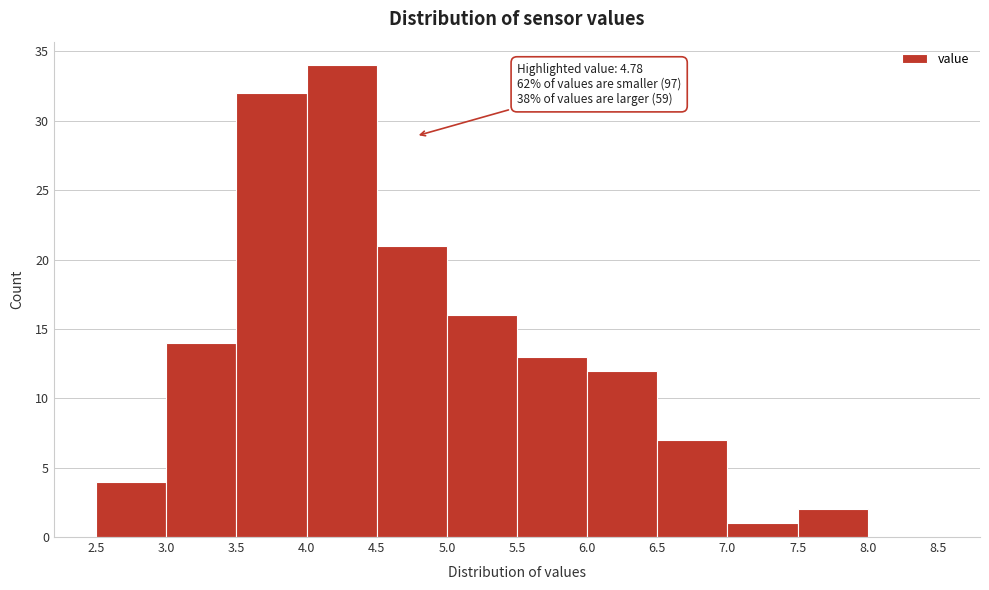

Over which range of the x-axis is the bar tallest?

4.0 to 4.5